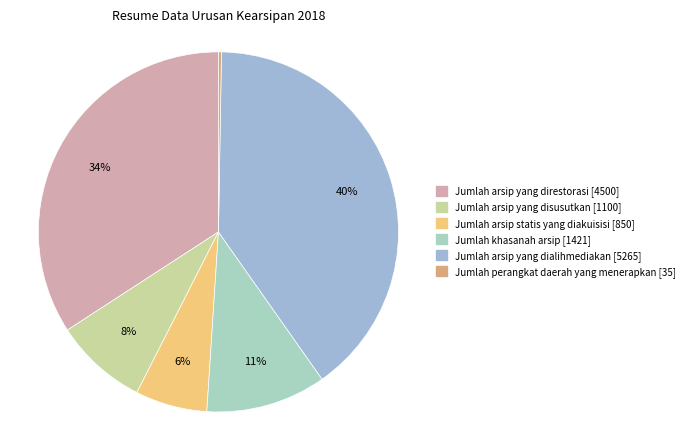

What is the change in value from Jumlah arsip yang disusutkan to Jumlah arsip yang dialihmediakan?

+4165